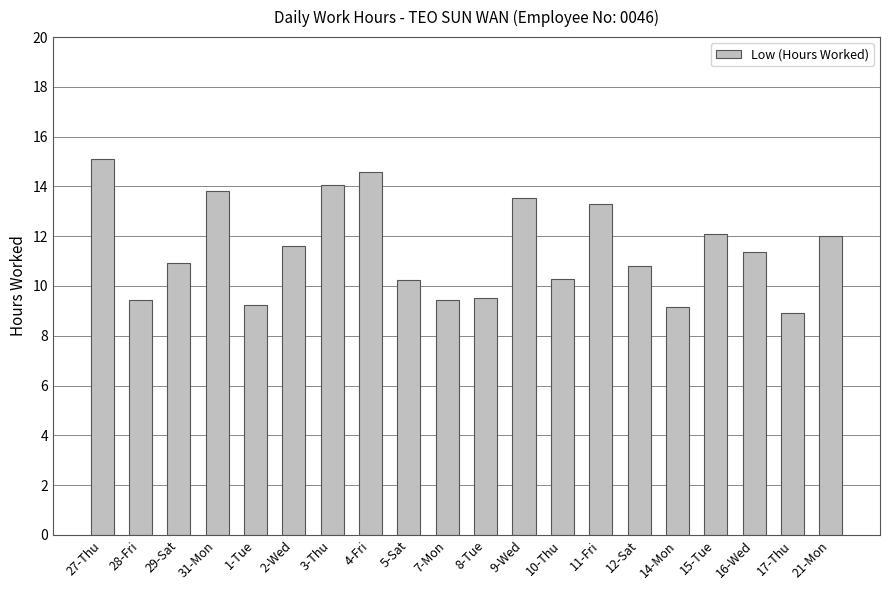

What is the value of the 16th bar from the left?

9.1